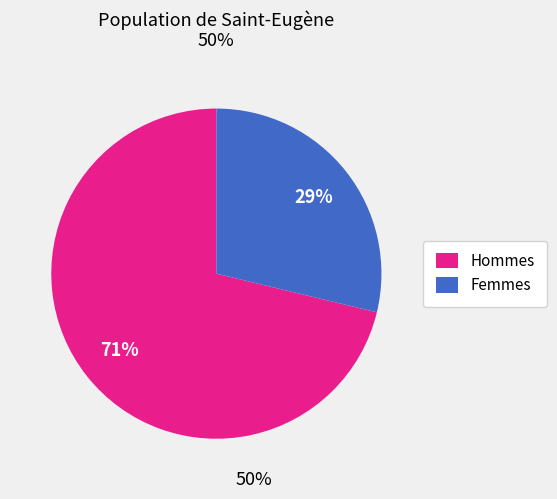

How many slices are in this pie chart?

2